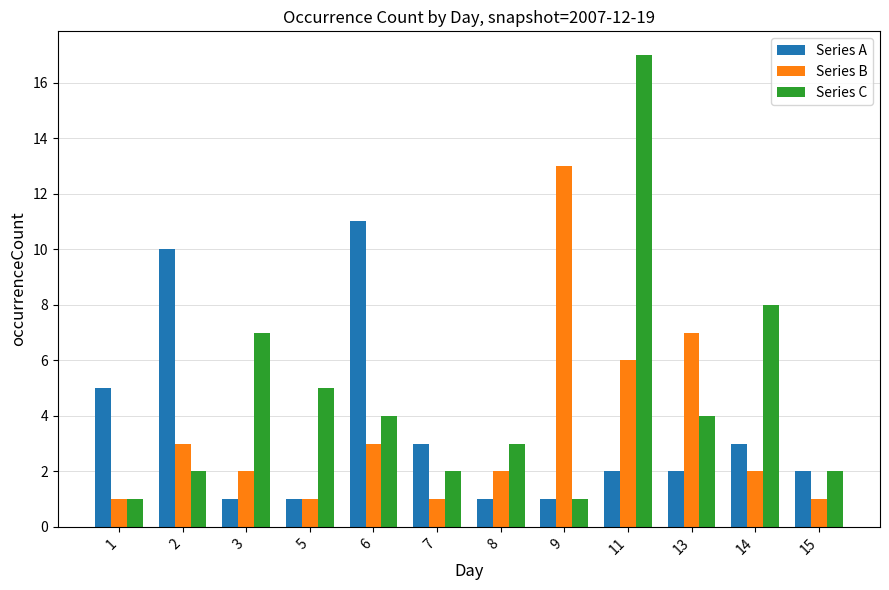

At which category is the sum across all series the highest?

11